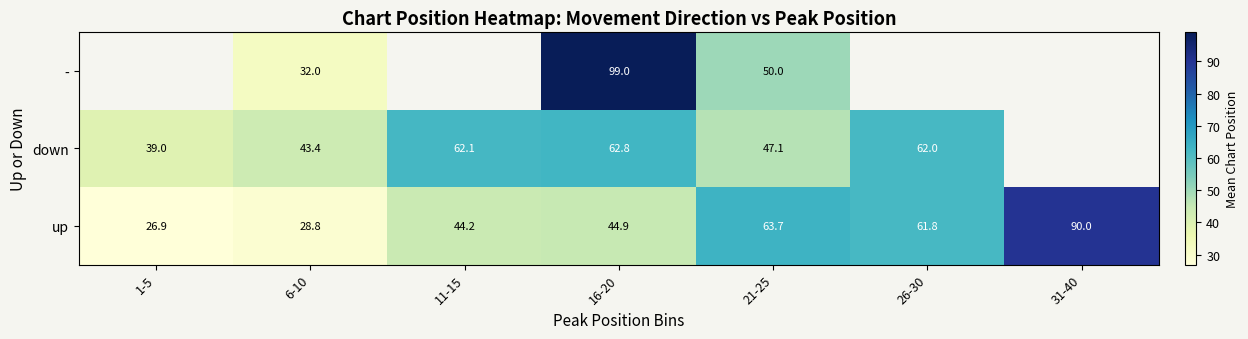

What is the highest value of the up series?

90.0